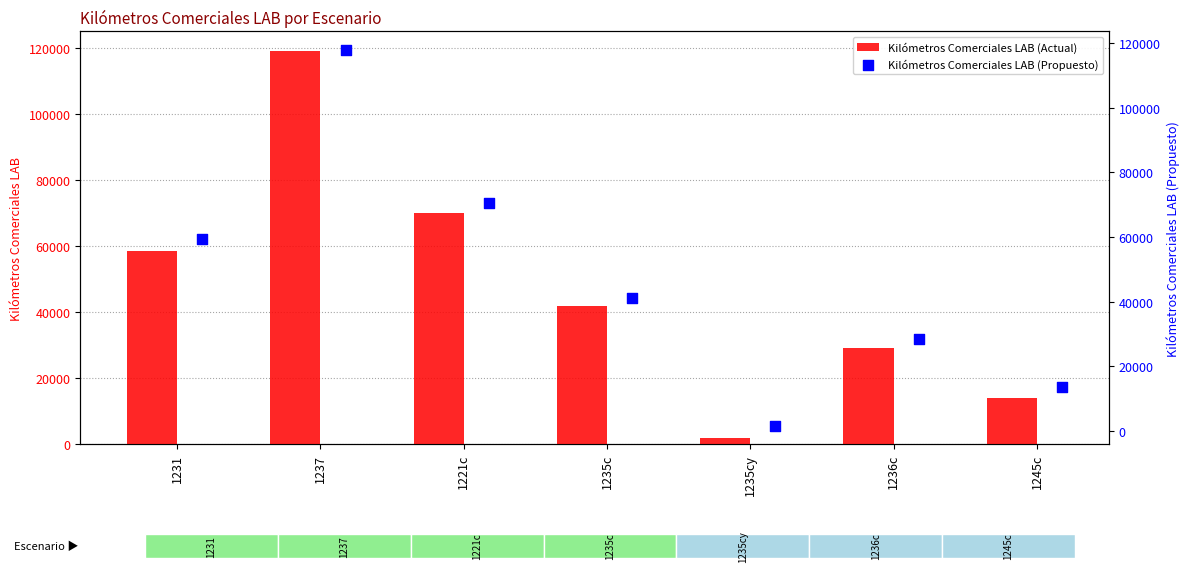

Rank the categories by Kilómetros Comerciales LAB (Actual) value from lowest to highest.

1235cy, 1245c, 1236c, 1235c, 1231, 1221c, 1237